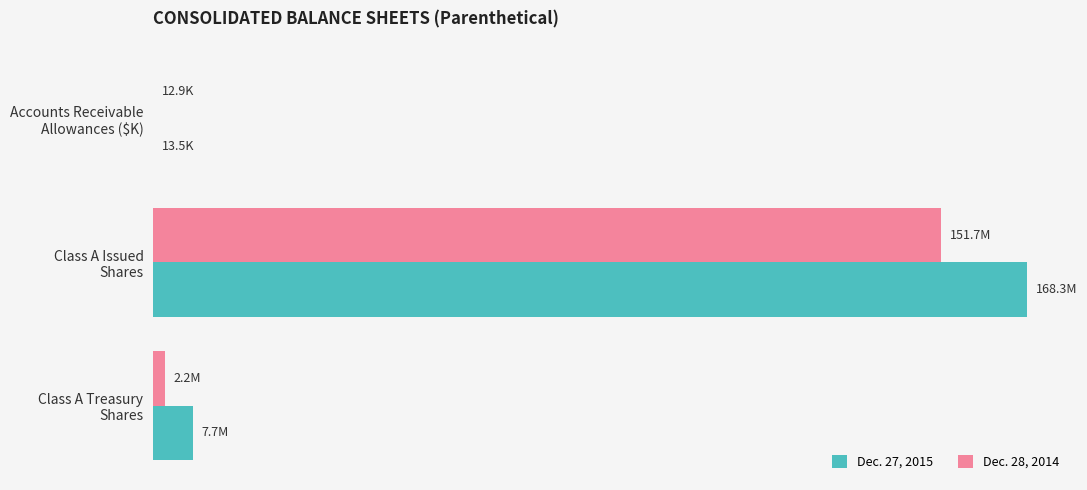

At which category is the sum across all series the highest?

Class A Issued
Shares